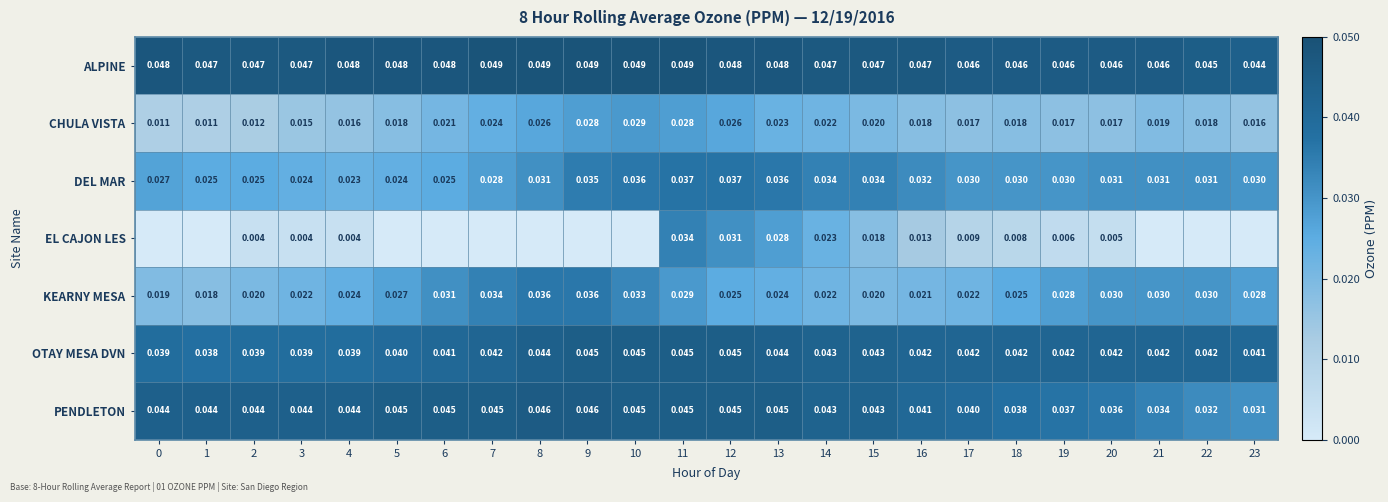

At 19, list the series in order from largest to smallest.

ALPINE, OTAY MESA DVN, PENDLETON, DEL MAR, KEARNY MESA, CHULA VISTA, EL CAJON LES